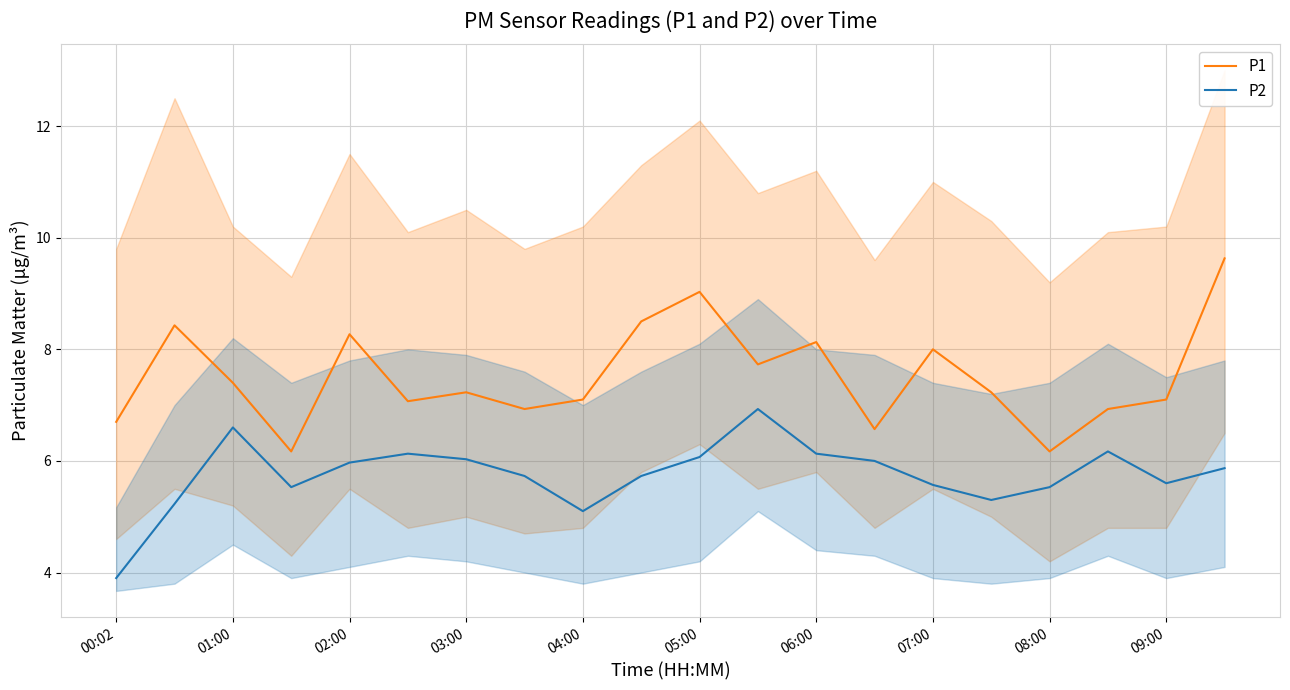

At which category is the sum across all series the highest?

19